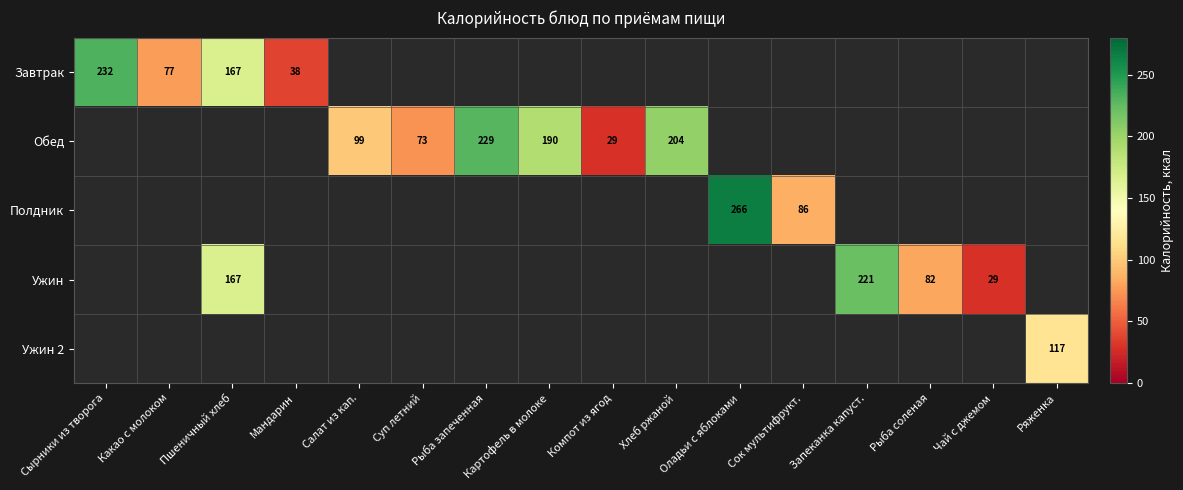

True or false: Ужин has a value of 29 at Чай с джемом.

True